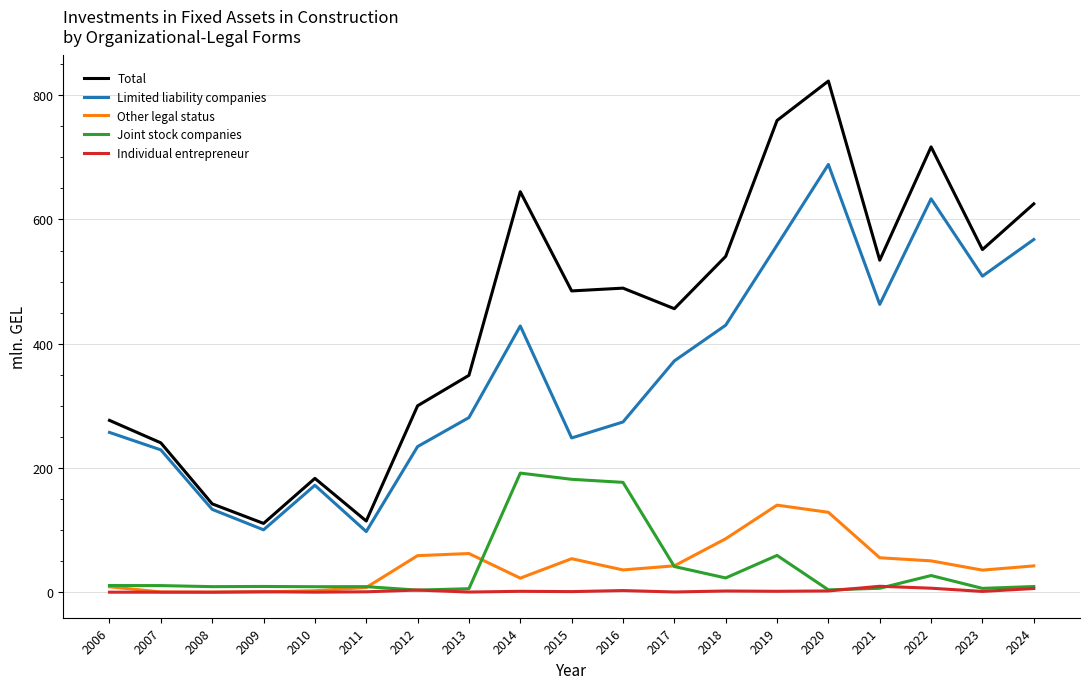

What is the highest value of the Total series?

822.9